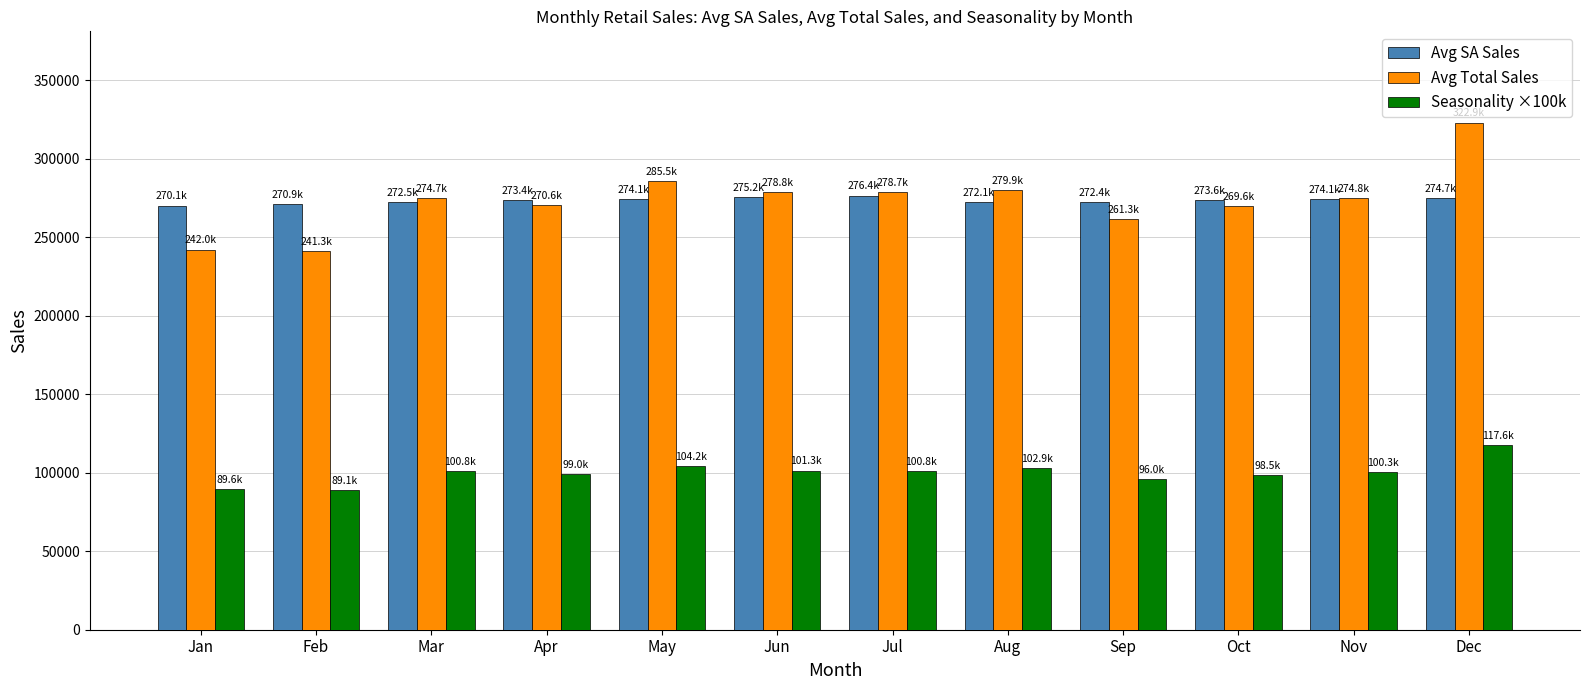

Is it true that Avg Total Sales equals 156325.0 at Feb?

False